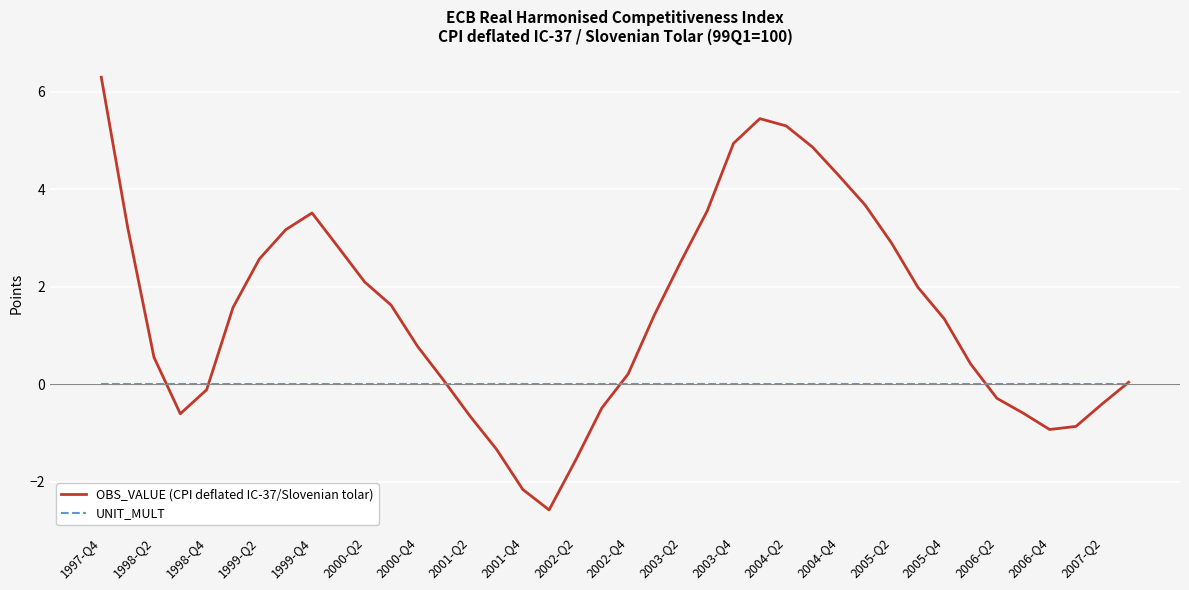

Which series has the largest range (max minus min)?

OBS_VALUE (CPI deflated IC-37/Slovenian tolar)